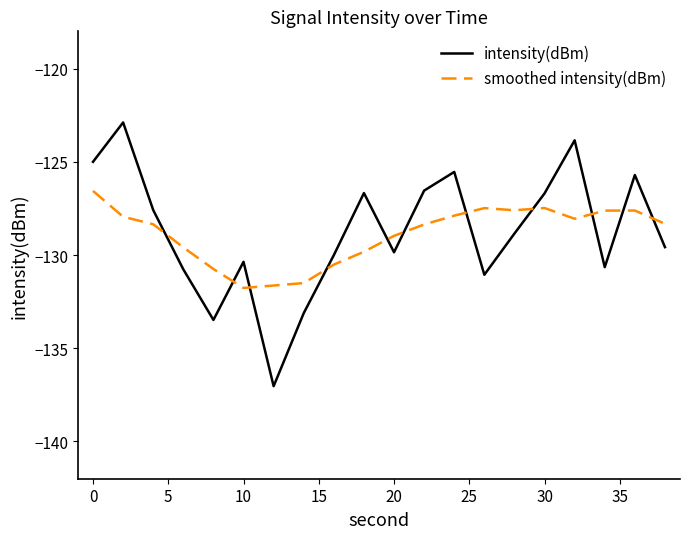

Which series has the largest range (max minus min)?

intensity(dBm)